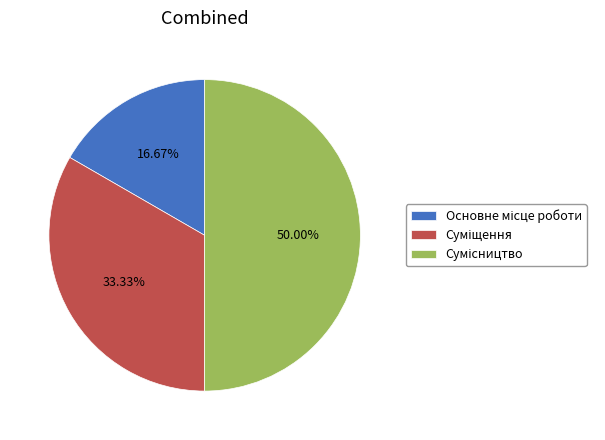

To the nearest percent, what is the average slice percentage?

33%